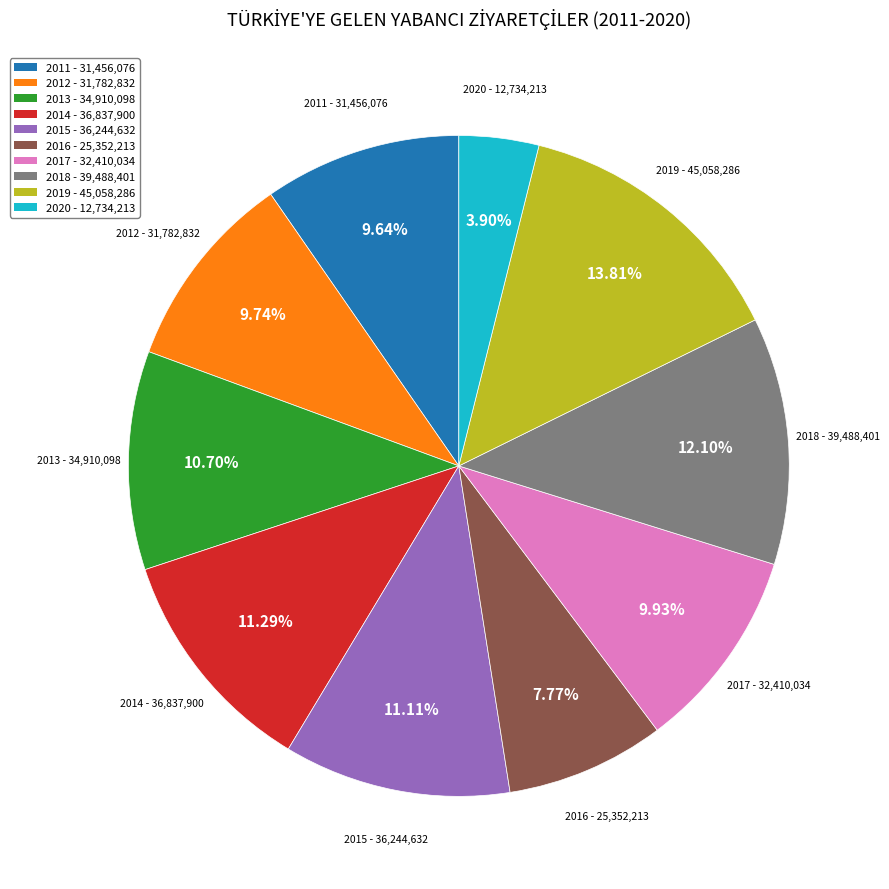

True or false: 2013 accounts for 18% of the total.

False